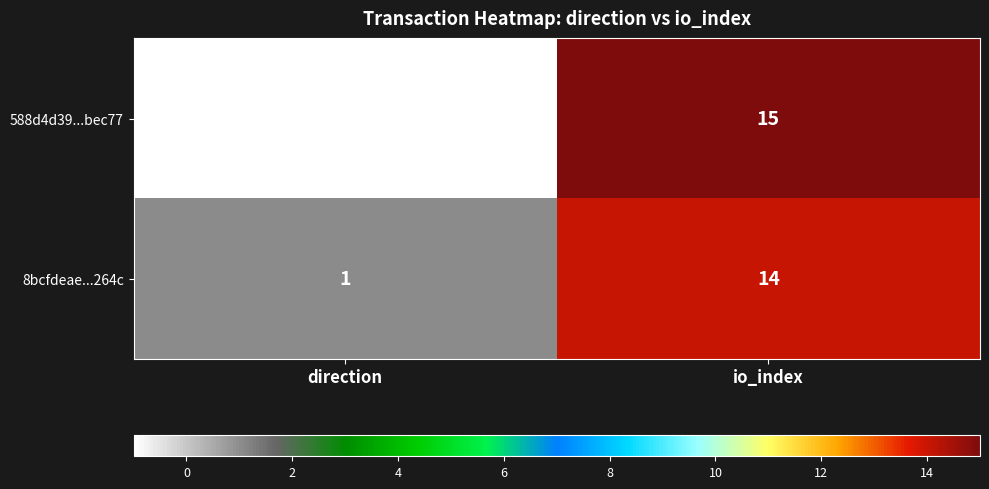

At how many categories does at least one series exceed 9?

1